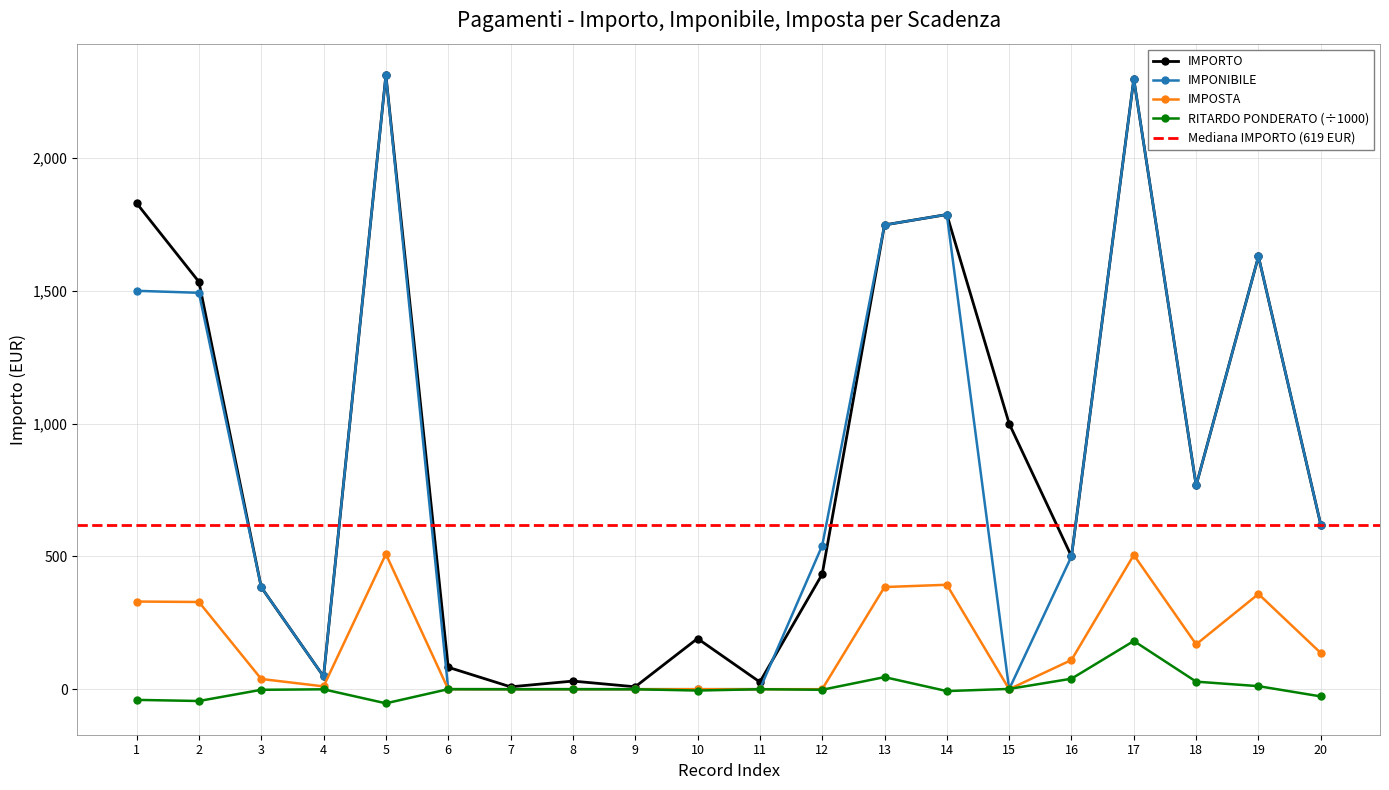

Where is the first local maximum for RITARDO PONDERATO?

4